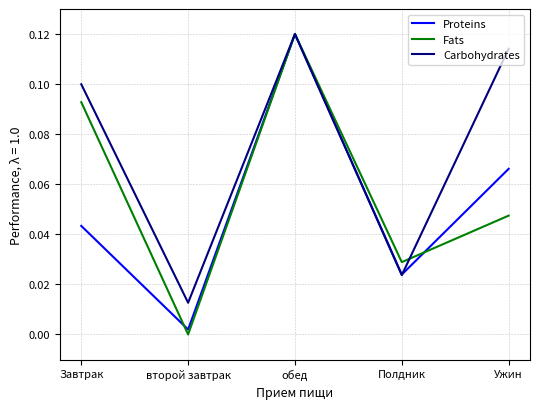

True or false: Fats has more than 1 points higher than both neighbors.

False